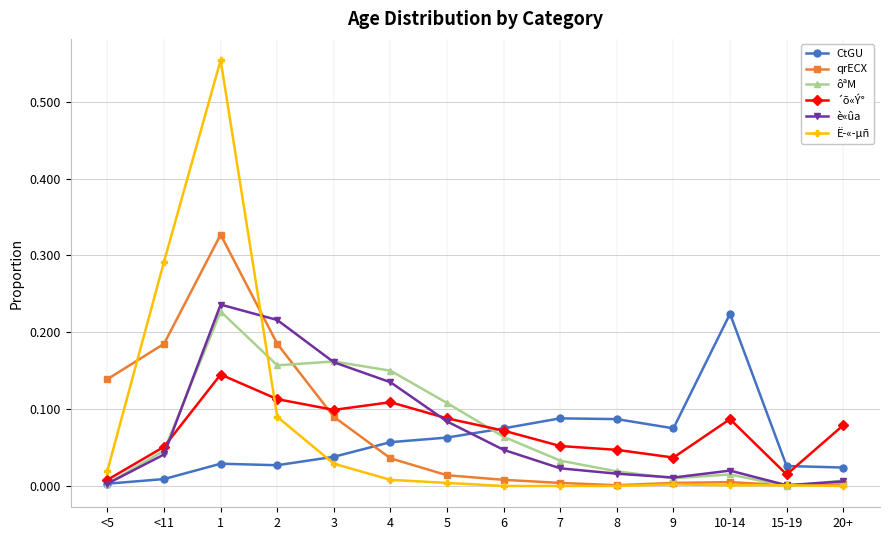

What is the label of the 11th point from the right?

2